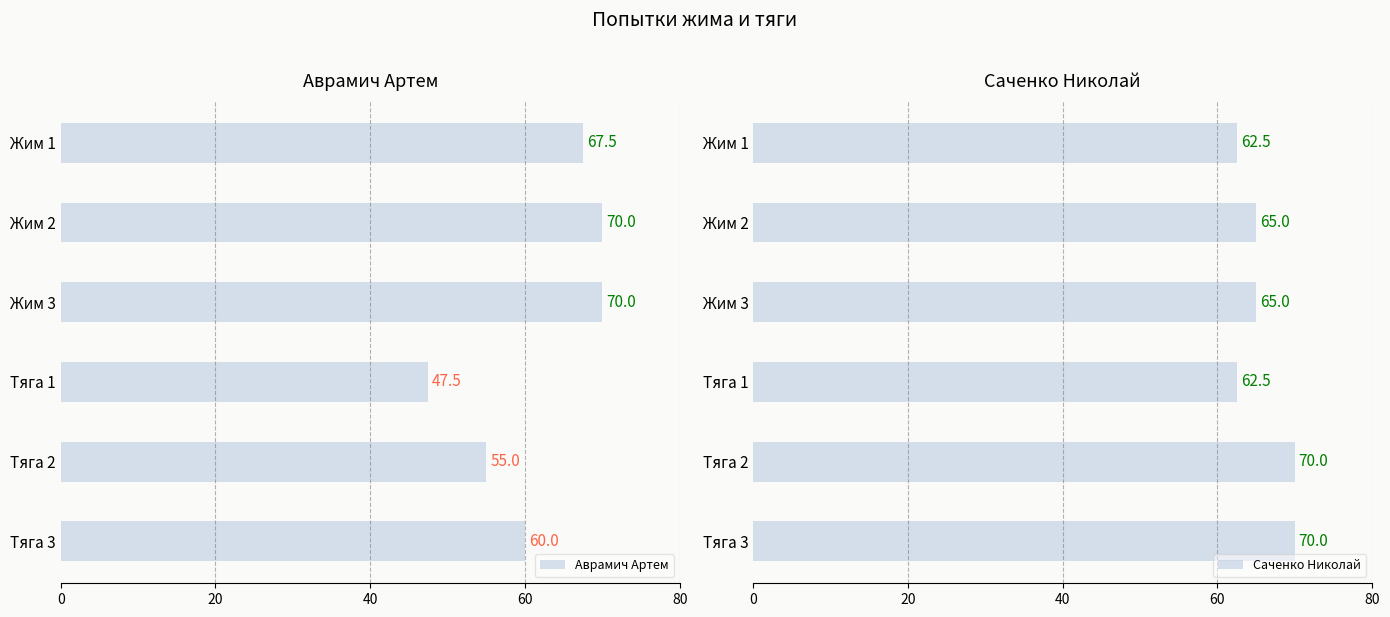

How many Аврамич Артем values are between 55 and 70?

5